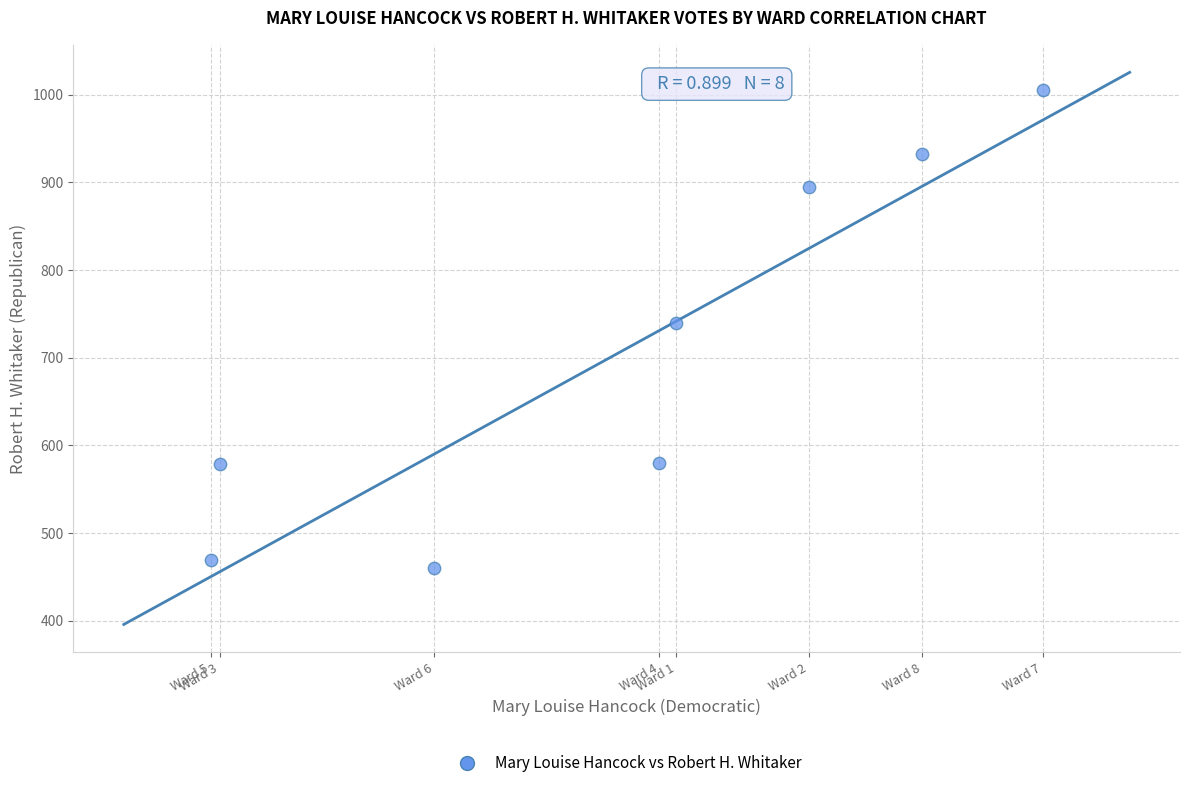

What Y value in the scatter plot is closest to 732?

740